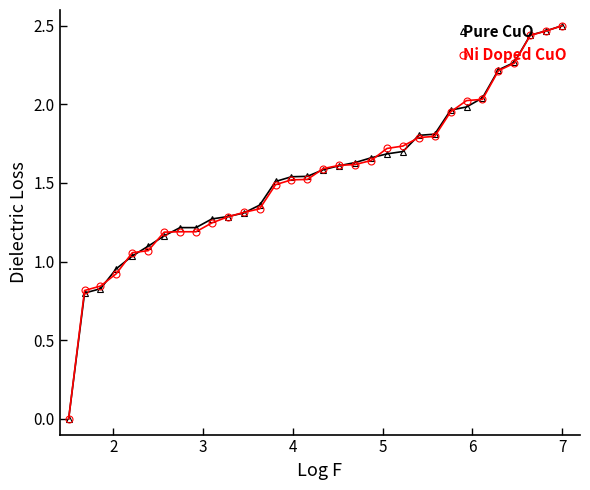

What is the value of the Pure CuO point at the 23rd from the left?

1.8